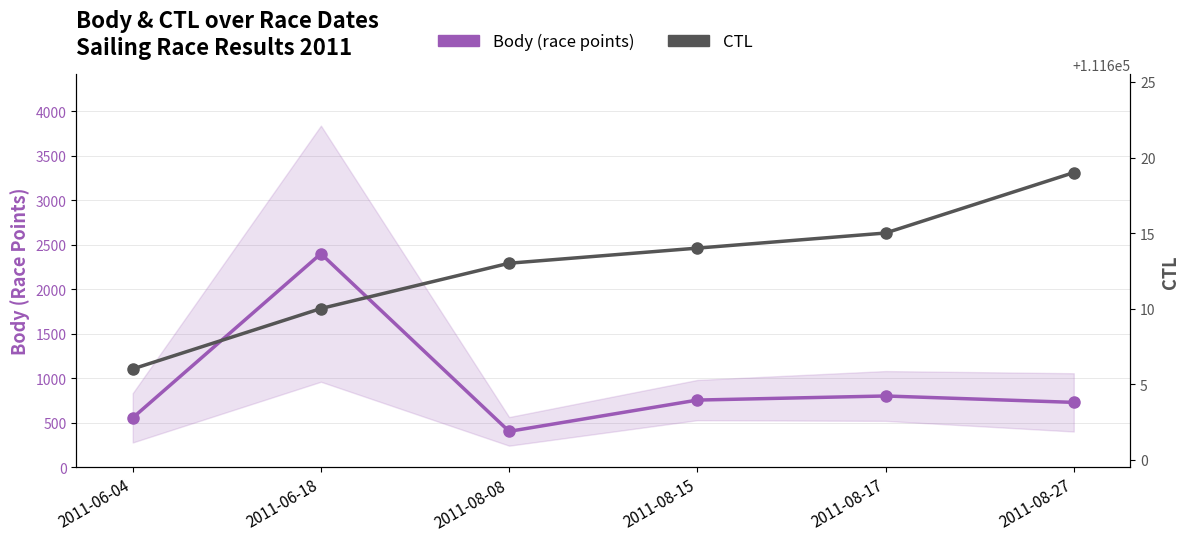

What is the average value of the Body (race points) series?

940